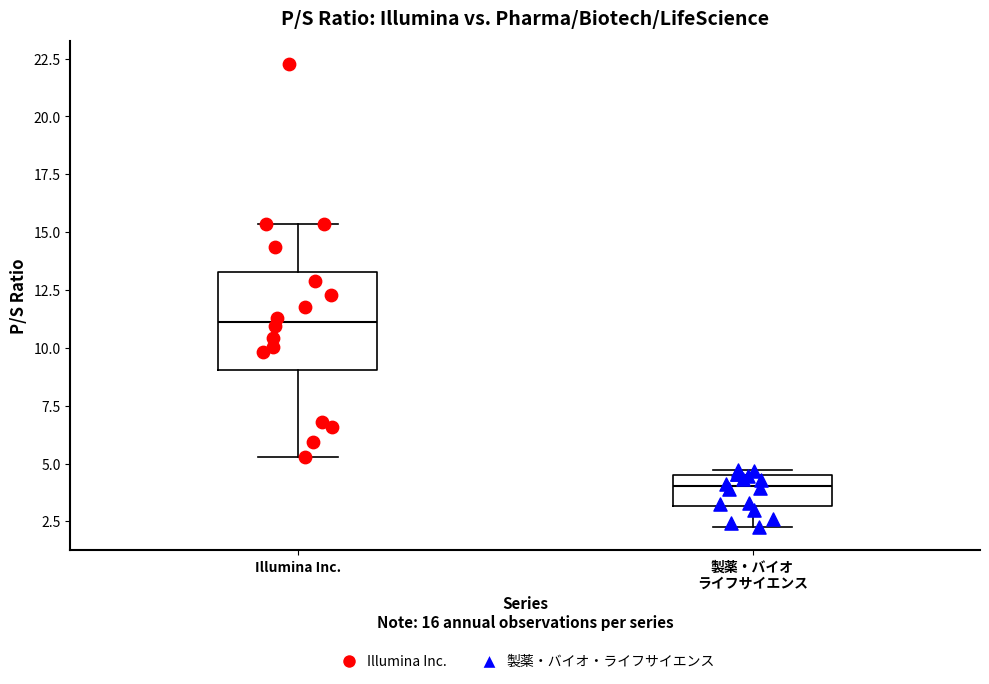

Reading left to right, read every box against the y-axis: the position of its median line, the range the box covers, and the ends of its whiskers. The values are not printed on the chart, so give them approximately, as read against the axis.

Illumina Inc.: median 11.0, box 9.0 to 13.5, whiskers 5.5 to 15.5
製薬・バイオ ライフサイエンス: median 4.0, box 3.0 to 4.5, whiskers 2.5 to 4.5 (just above the box's upper edge)